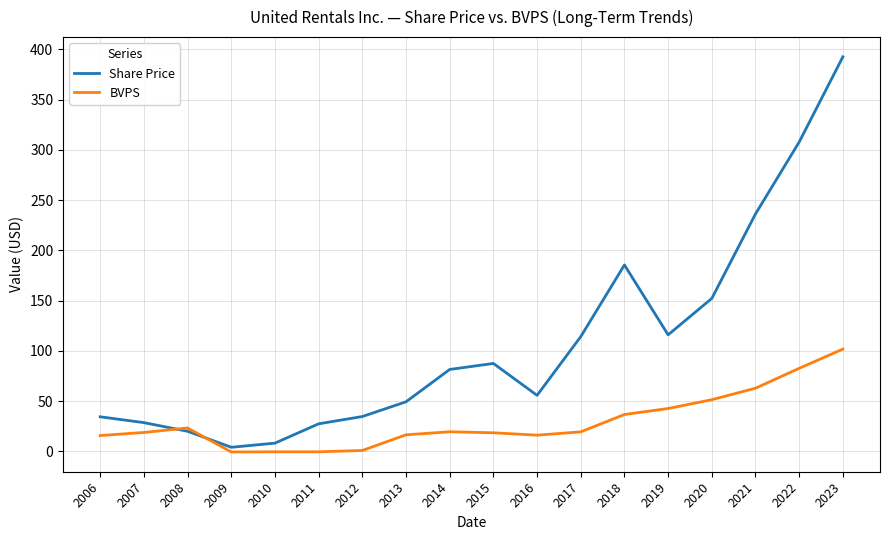

Where do Share Price and BVPS first cross each other?

2007 and 2008